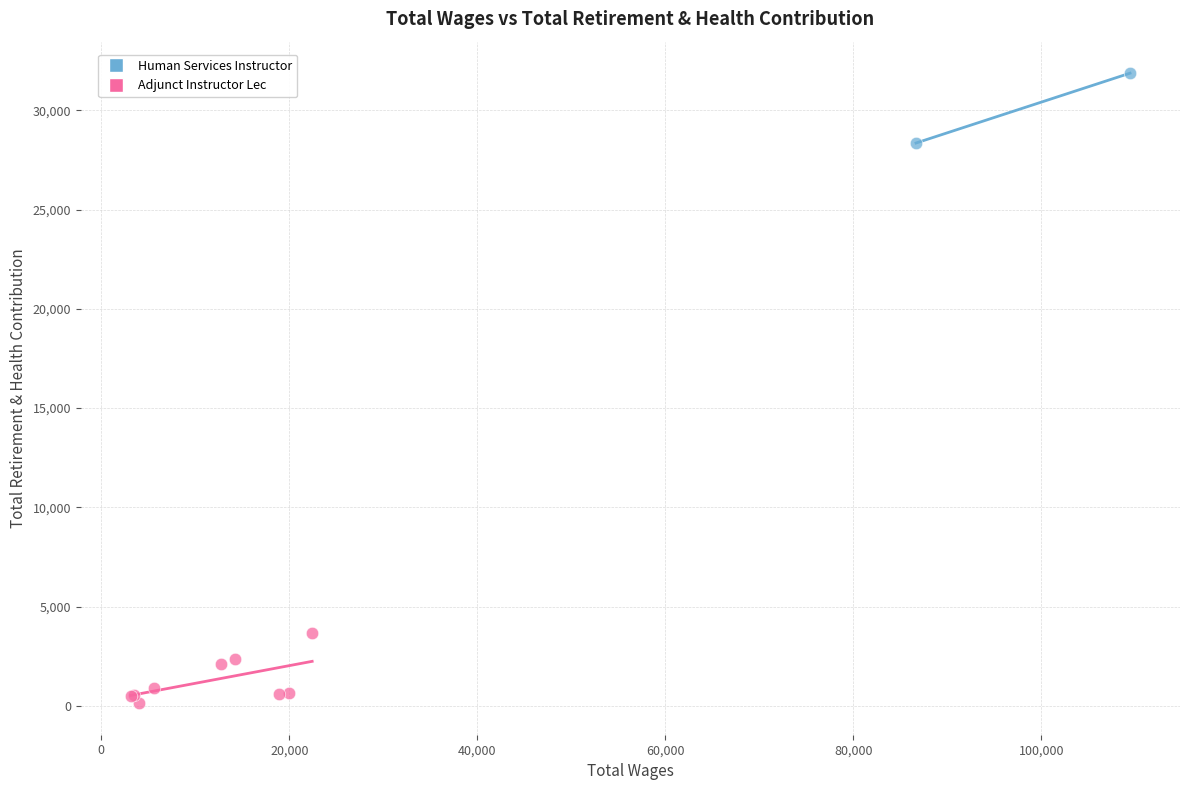

What are all the series names shown in the legend?

Human Services Instructor, Adjunct Instructor Lec